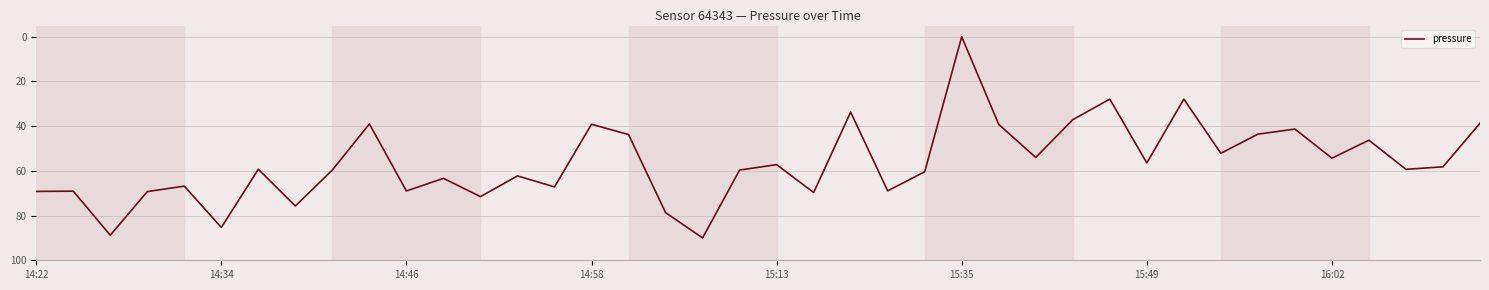

What is the maximum value shown in the chart?

90.0